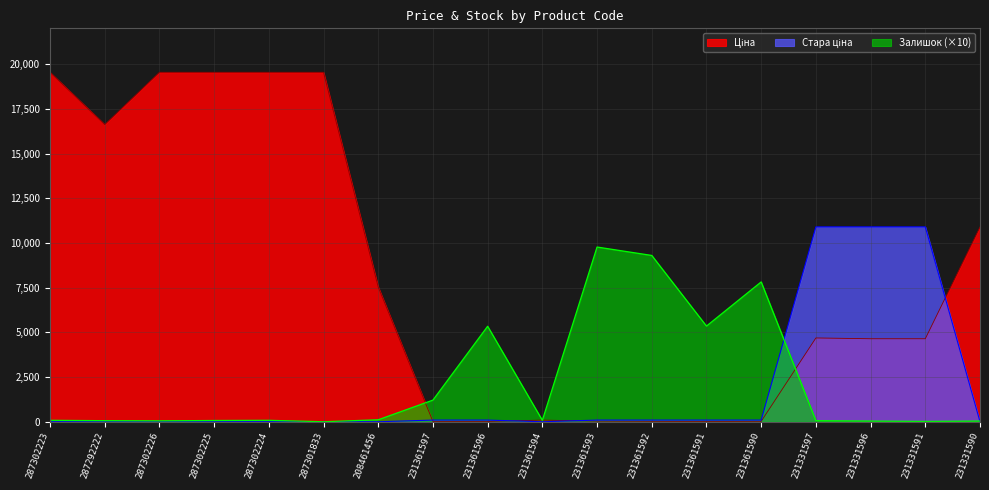

At 231361593, list the series in order from smallest to largest.

Ціна, Стара ціна, Залишок